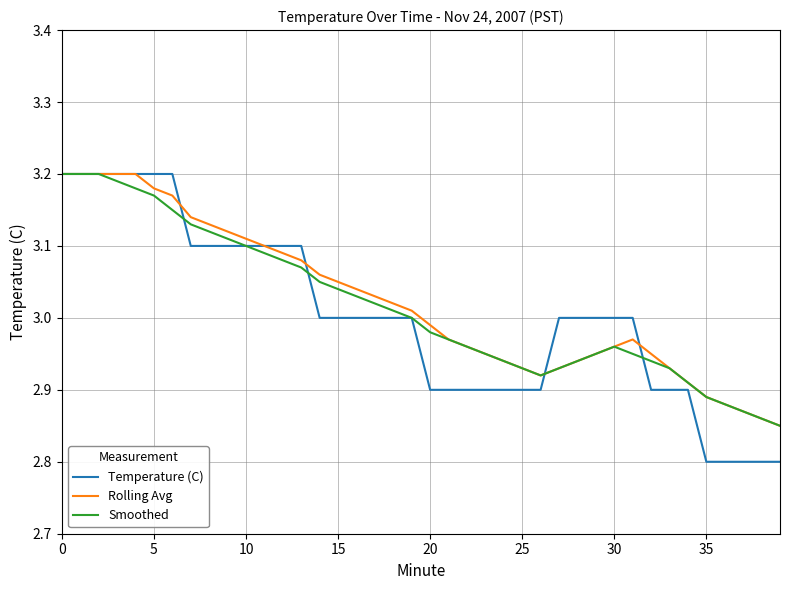

What is the minimum value for Temperature (C)?

2.8